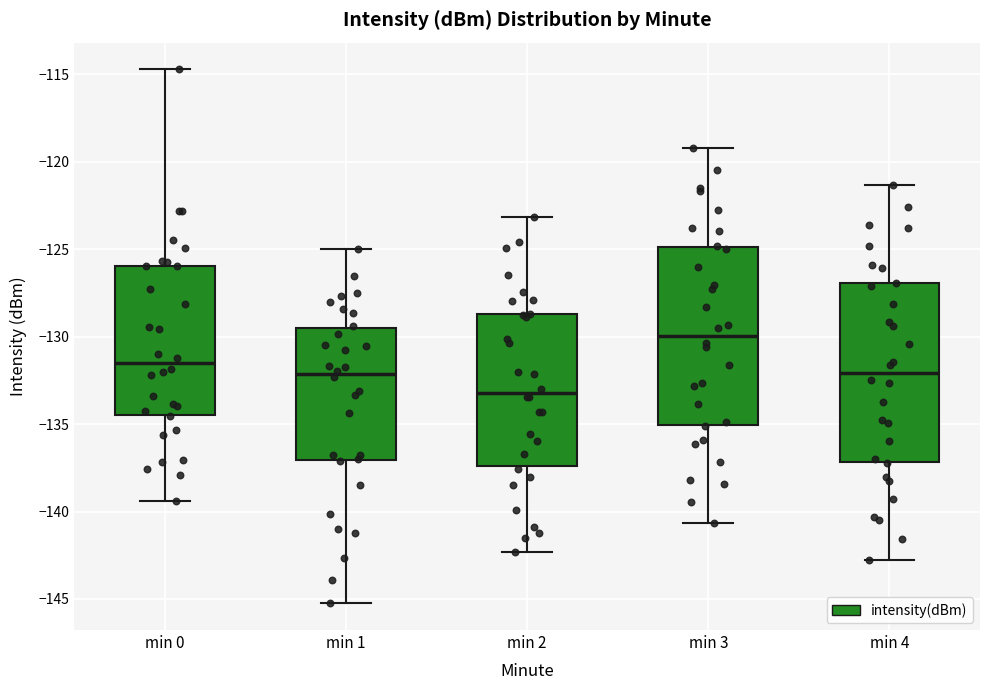

Reading left to right, transcribe this box plot: for each box, give where its median line is, the range the box spans, and where its two whiskers end, as read against the y-axis. The values are not printed on the chart, so give them approximately, as read against the axis.

min 0: median -131.5, box -134.5 to -126.0, whiskers -139.5 to -114.5
min 1: median -132.0, box -137.0 to -129.5, whiskers -145.0 to -125.0
min 2: median -133.0, box -137.5 to -128.5, whiskers -142.5 to -123.0
min 3: median -130.0, box -135.0 to -125.0, whiskers -140.5 to -119.0
min 4: median -132.0, box -137.0 to -127.0, whiskers -143.0 to -121.5